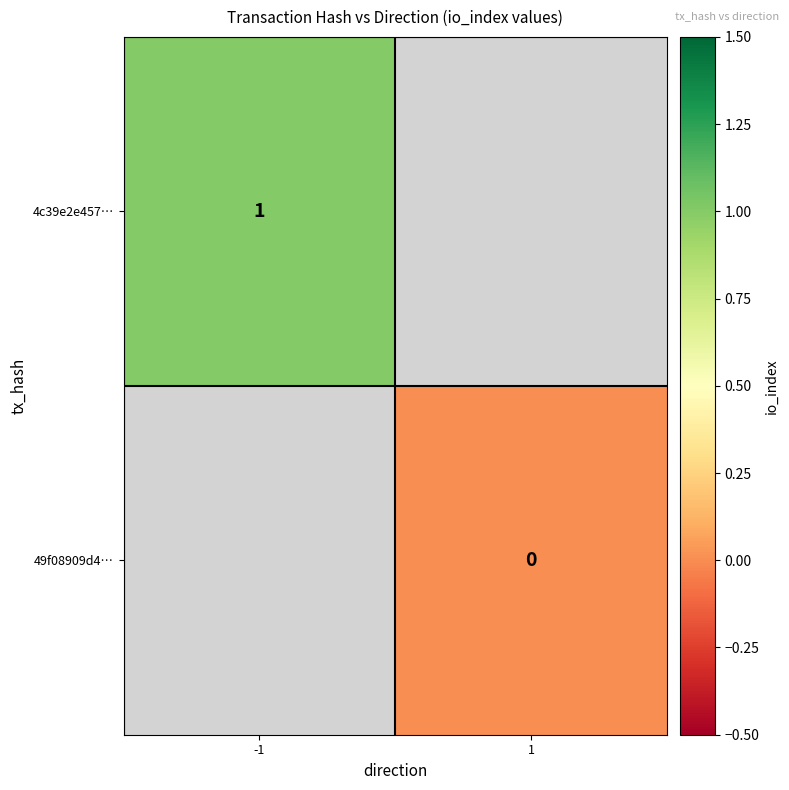

The 4c39e2e457… series shows 2 at -1. True or false?

False